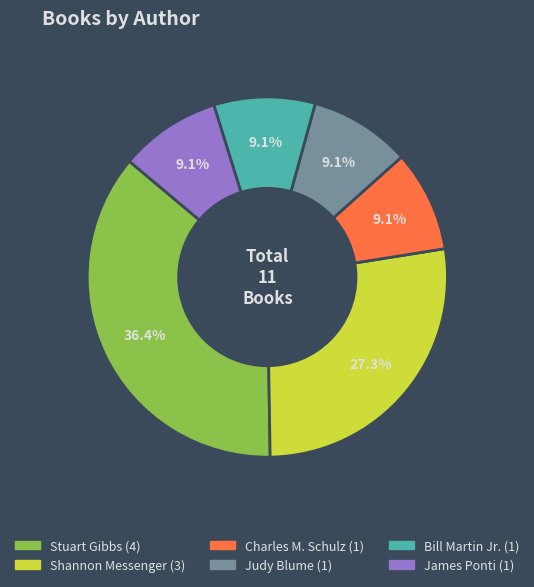

To the nearest percent, what is the difference between the largest and smallest slice percentages?

27%